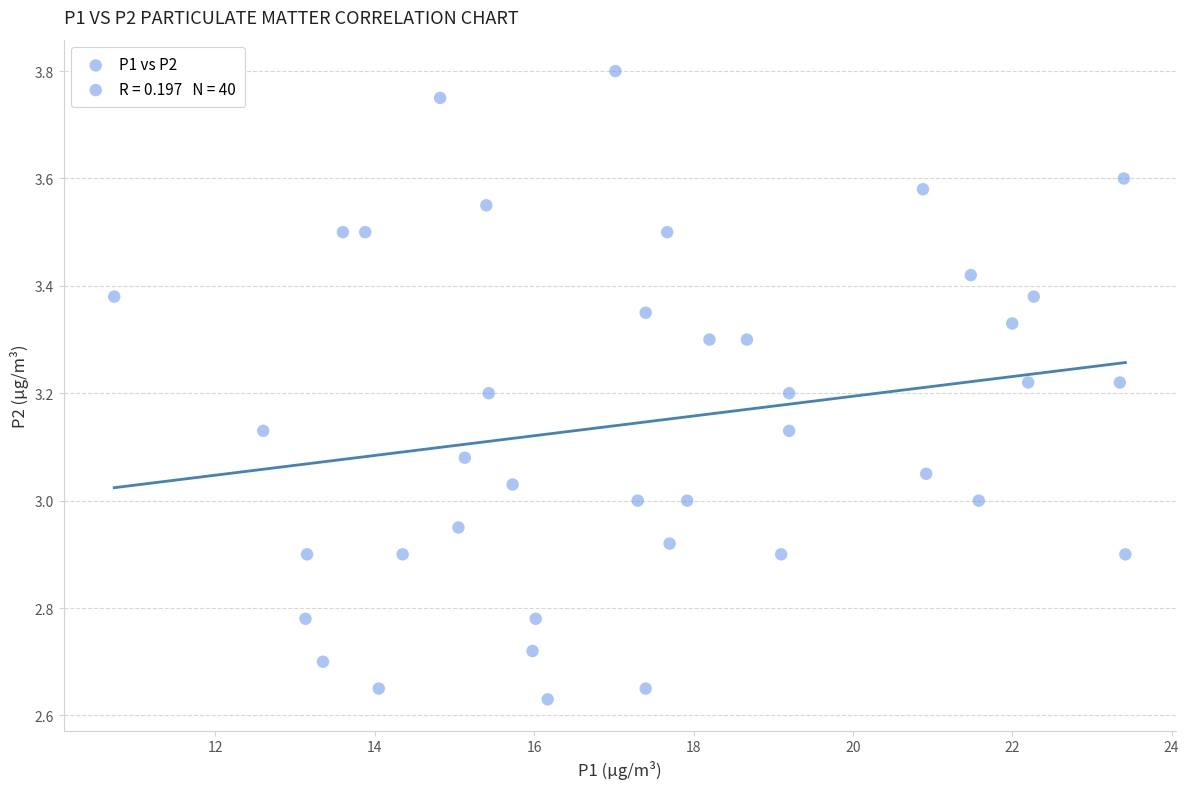

What is the range of Y values (max minus min)?

1.2